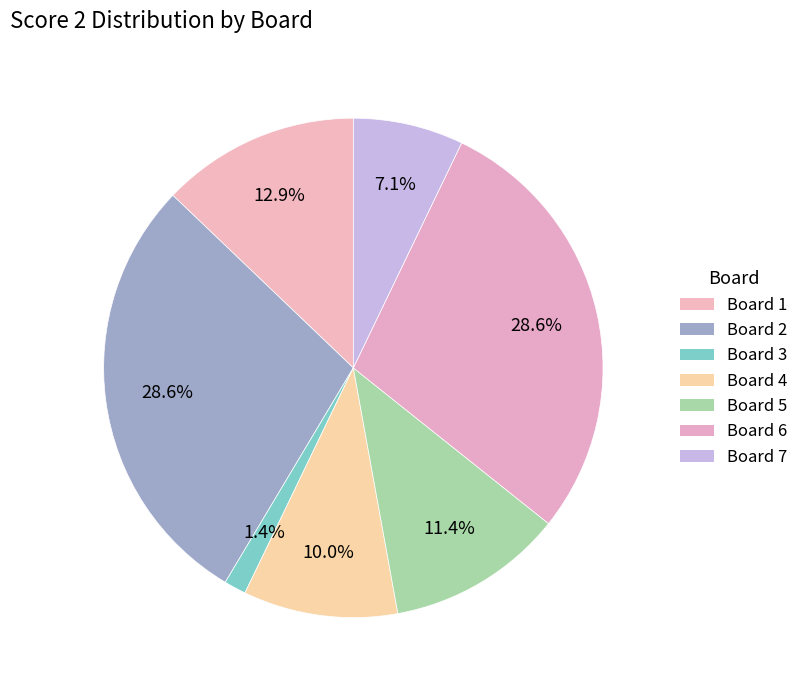

Does Board 1 represent more than half of the total?

No